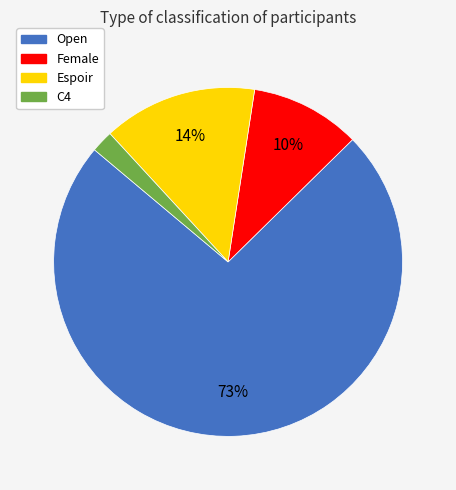

To the nearest percent, what is the difference between the C4 and Espoir slice percentages?

12%